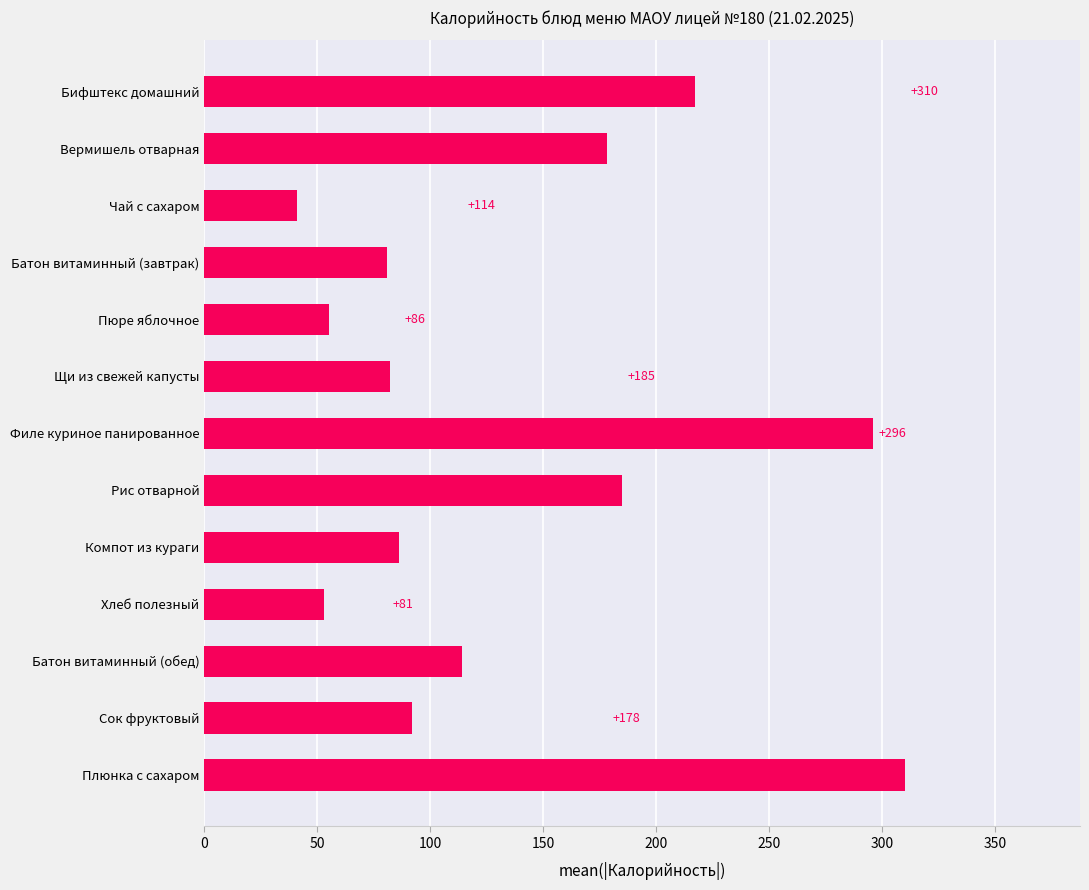

Rank the categories by value from highest to lowest.

Плюнка с сахаром, Филе куриное панированное, Бифштекс домашний, Рис отварной, Вермишель отварная, Батон витаминный (обед), Сок фруктовый, Компот из кураги, Щи из свежей капусты, Батон витаминный (завтрак), Пюре яблочное, Хлеб полезный, Чай с сахаром